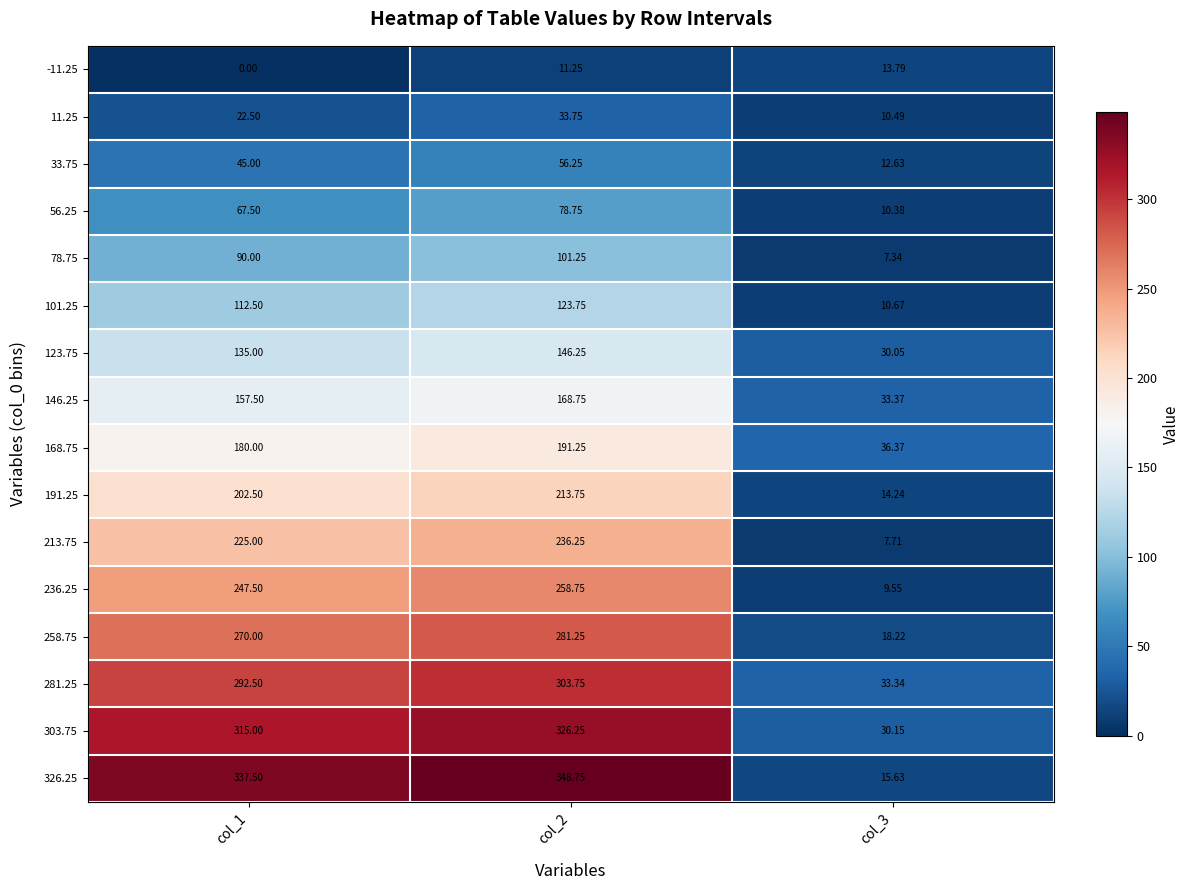

Is the value of 11.25 at col_3 greater than the value of 123.75 at col_1?

No